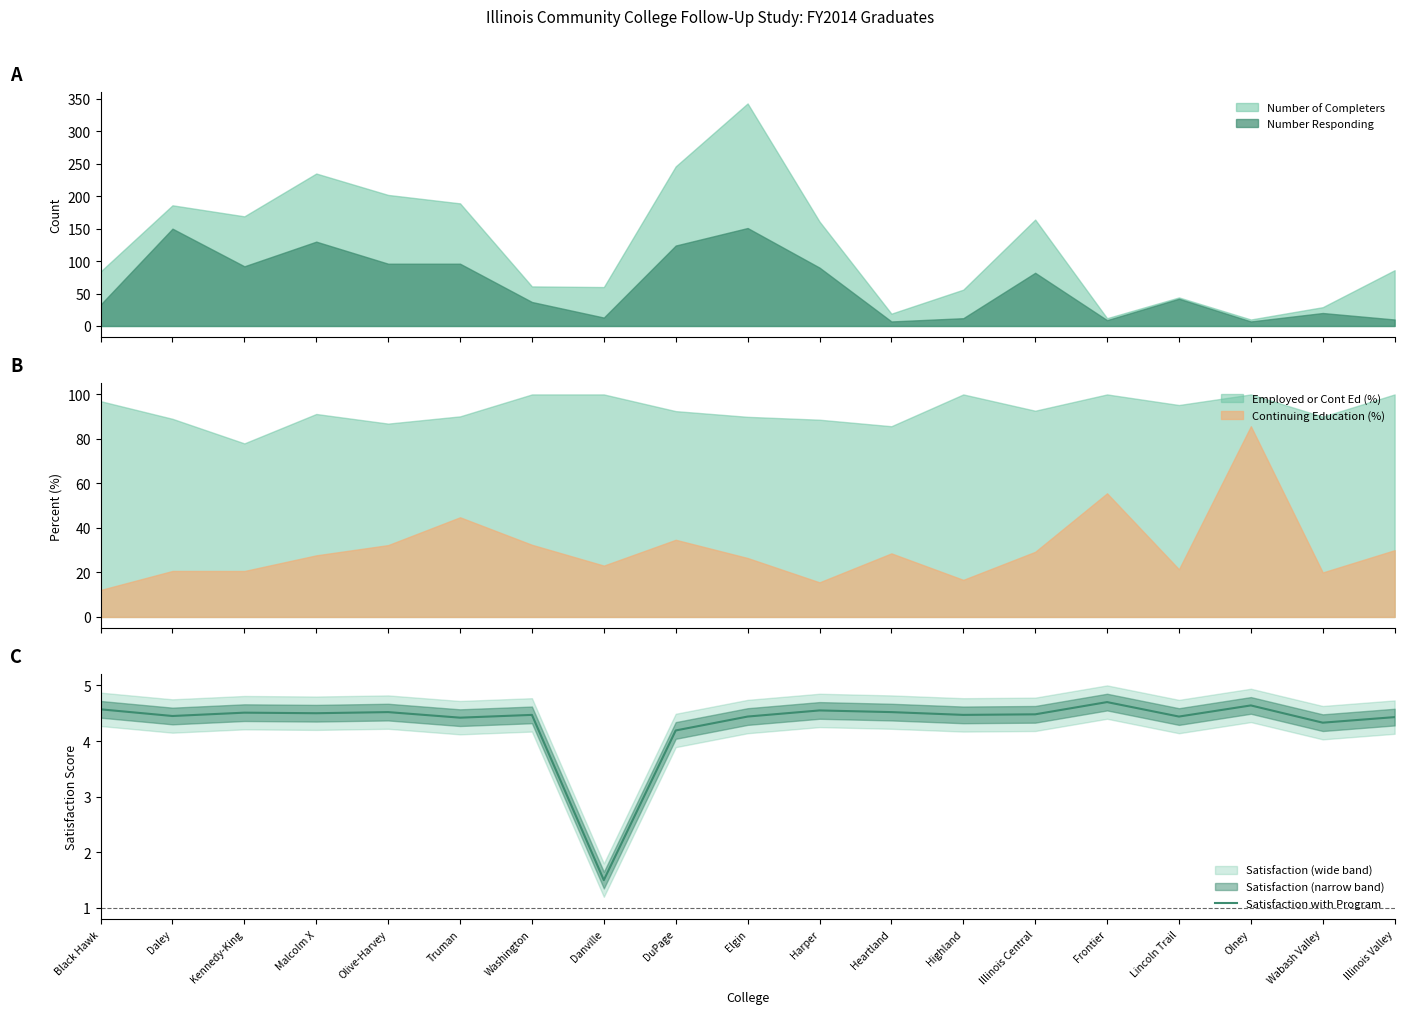

What is the sum of all values?

82.1